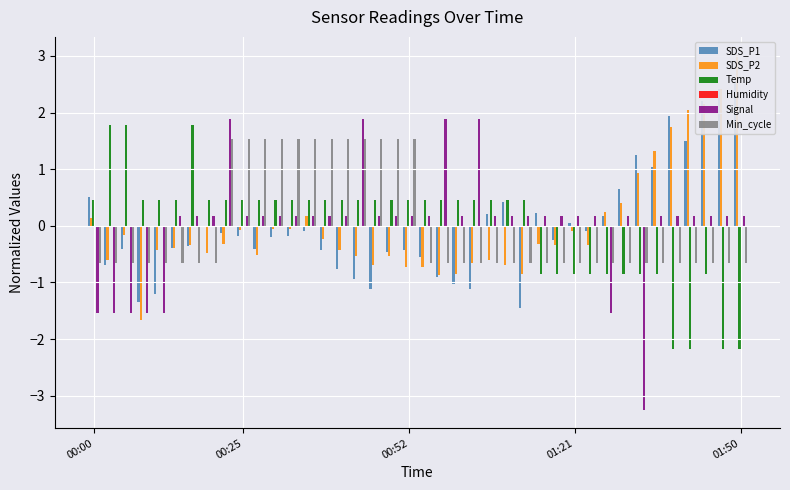

How many series are shown in this chart?

6